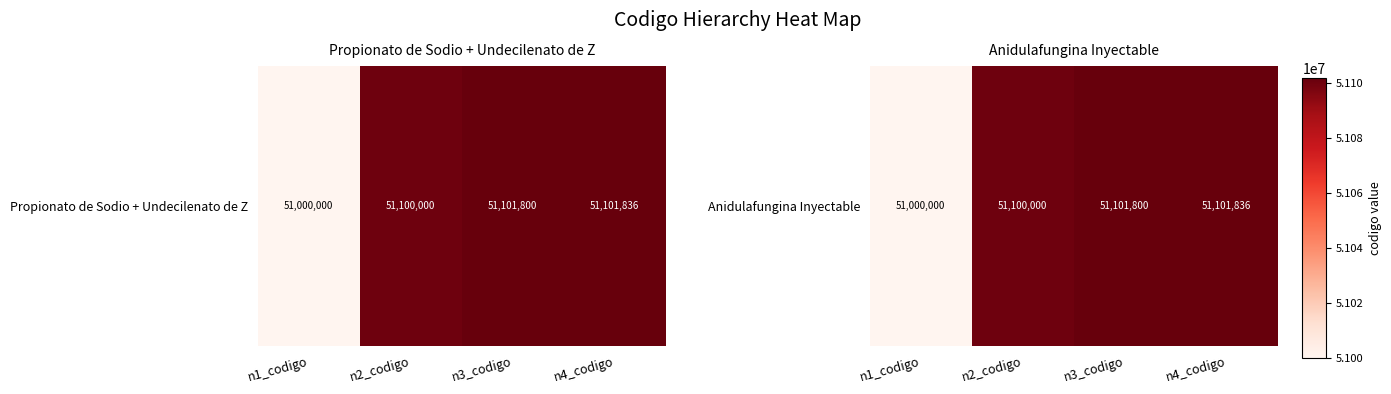

The value at n2_codigo is 51100000. True or false?

True